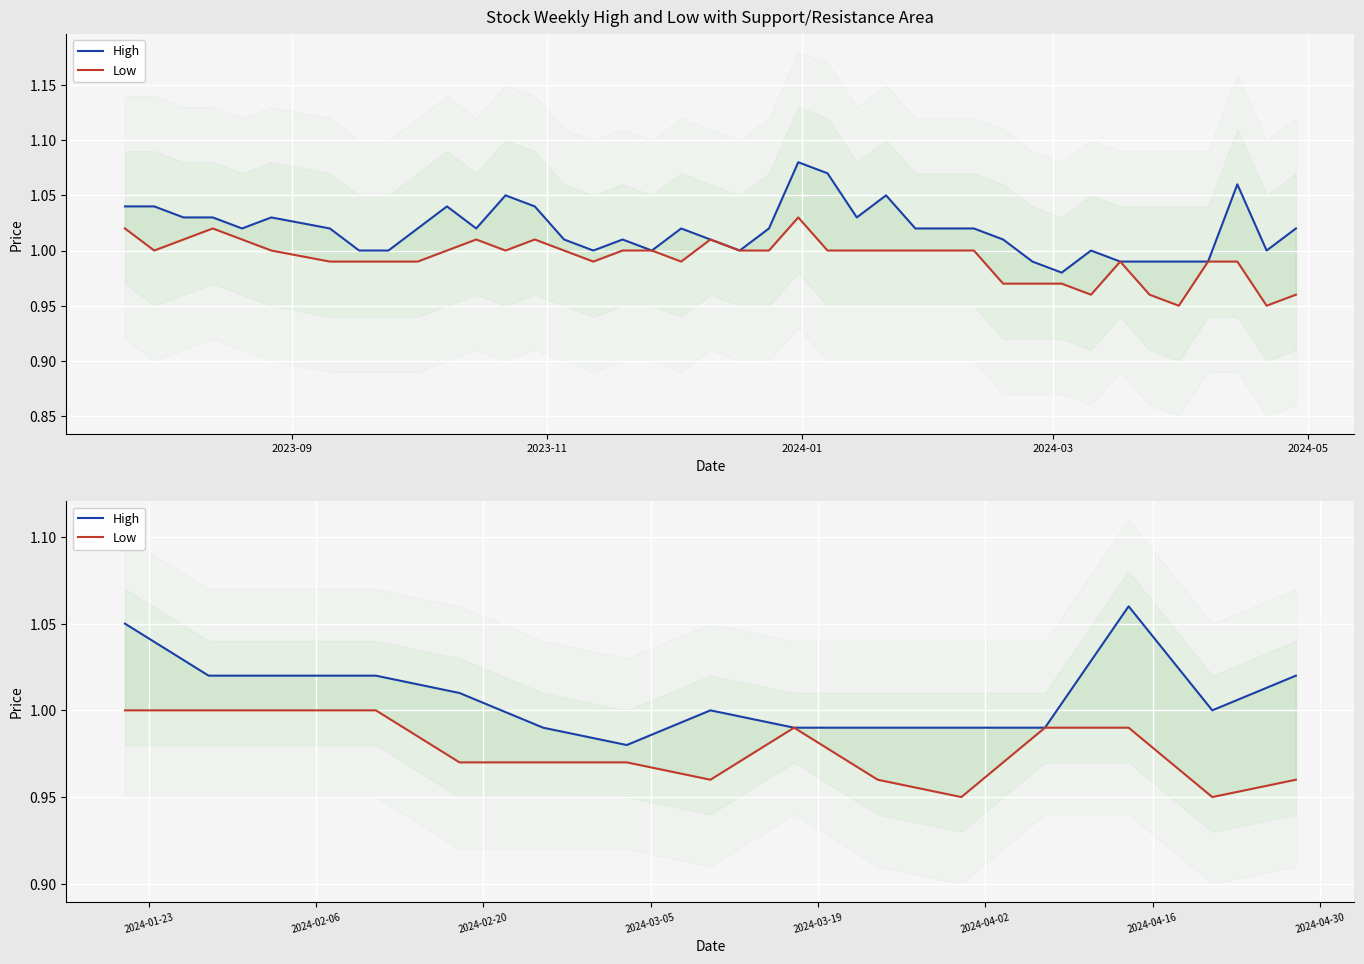

In Low, how many points are higher than both neighbors (excluding endpoints)?

1